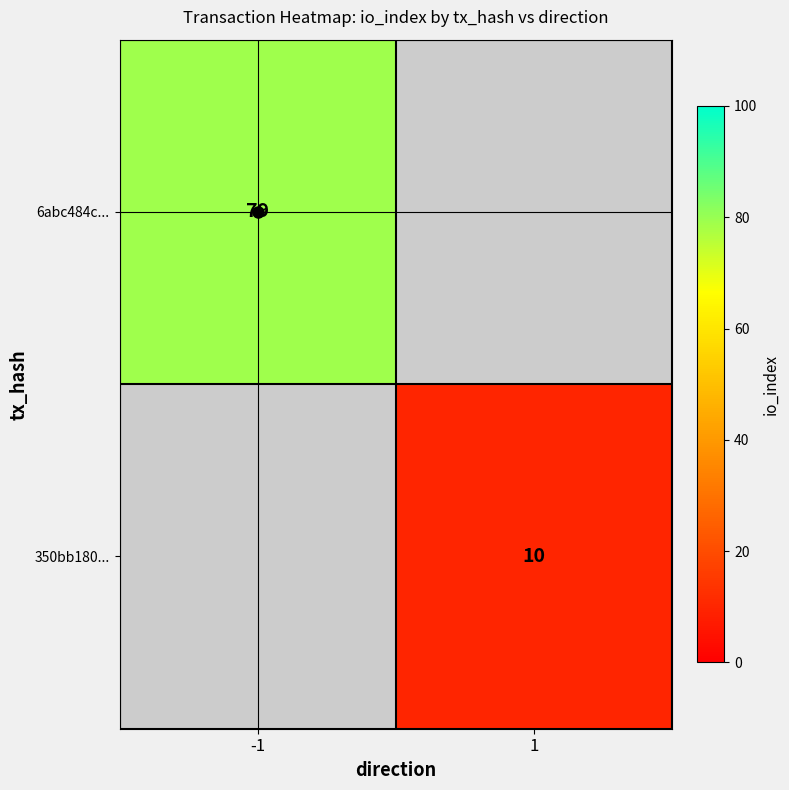

Count the number of categories in the chart.

2